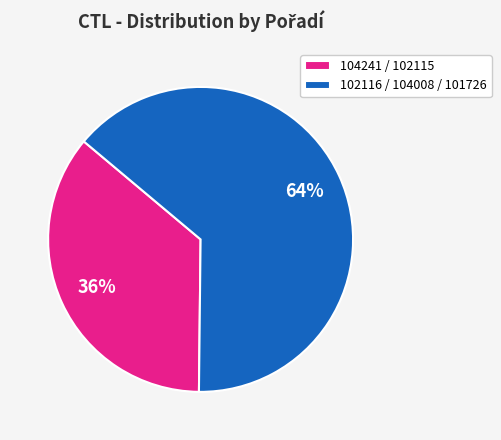

Combined, do 104241 / 102115 and 102116 / 104008 / 101726 account for over 50%?

Yes